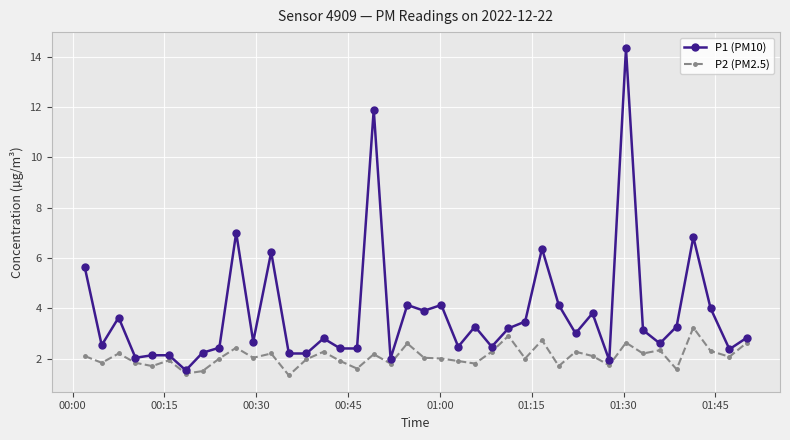

What is the minimum value for P2 (PM2.5)?

1.3